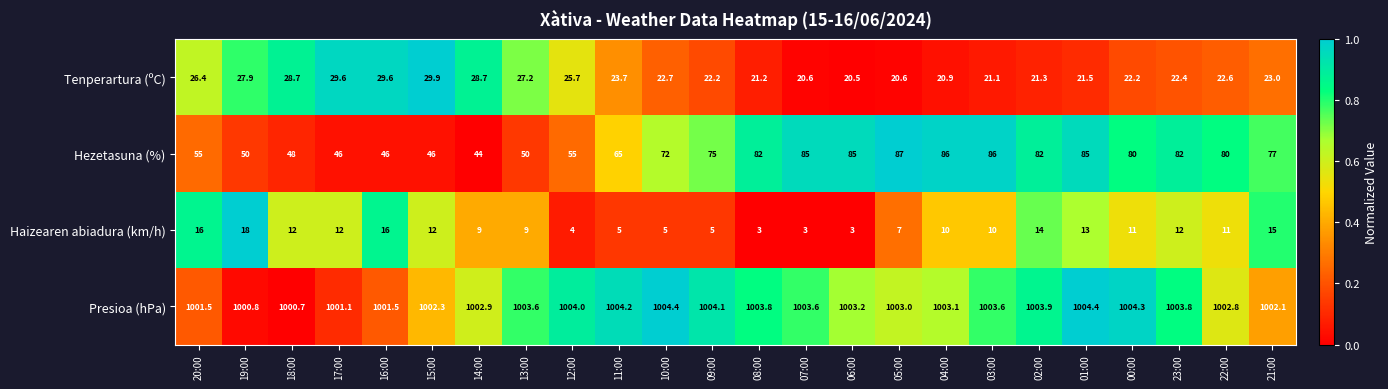

Which series has the largest total across all categories?

Presioa (hPa)